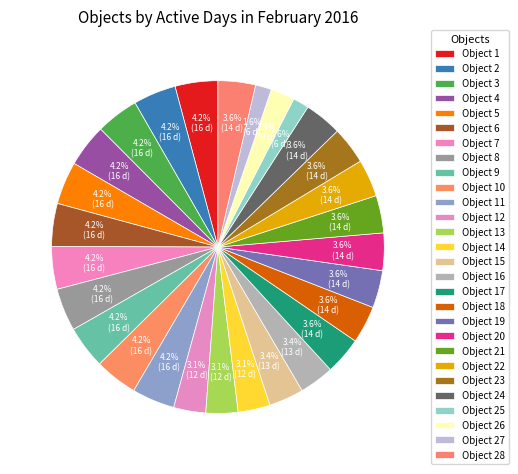

Which slice is the smallest?

25